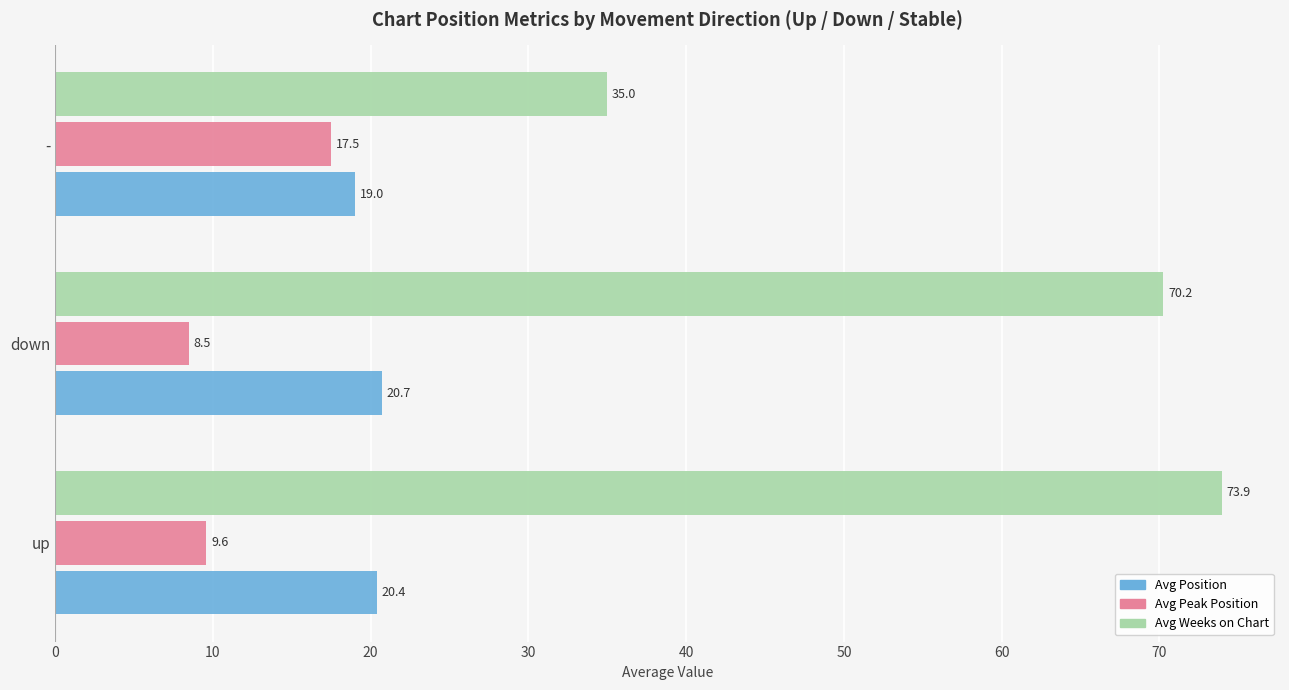

What is the difference between the maximum and second lowest values in the Avg Weeks on Chart series?

3.7